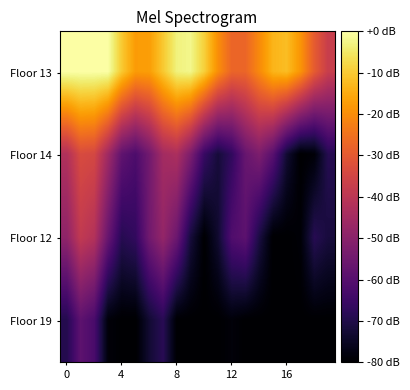

What is the smallest value displayed?

-80.0